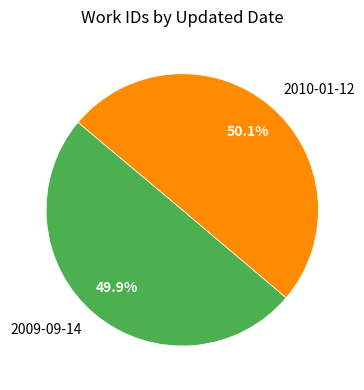

What percentage is NOT represented by 2010-01-12?

49.9%